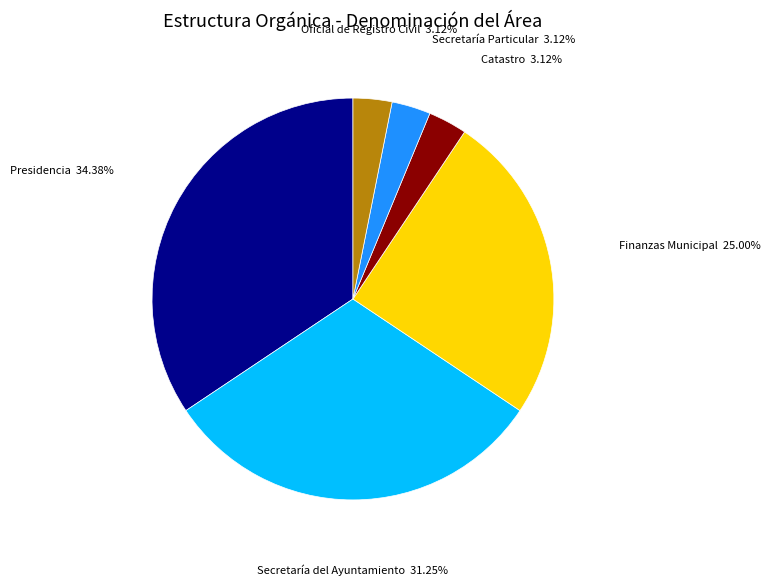

True or false: Oficial de Registro Civil accounts for 18% of the total.

False